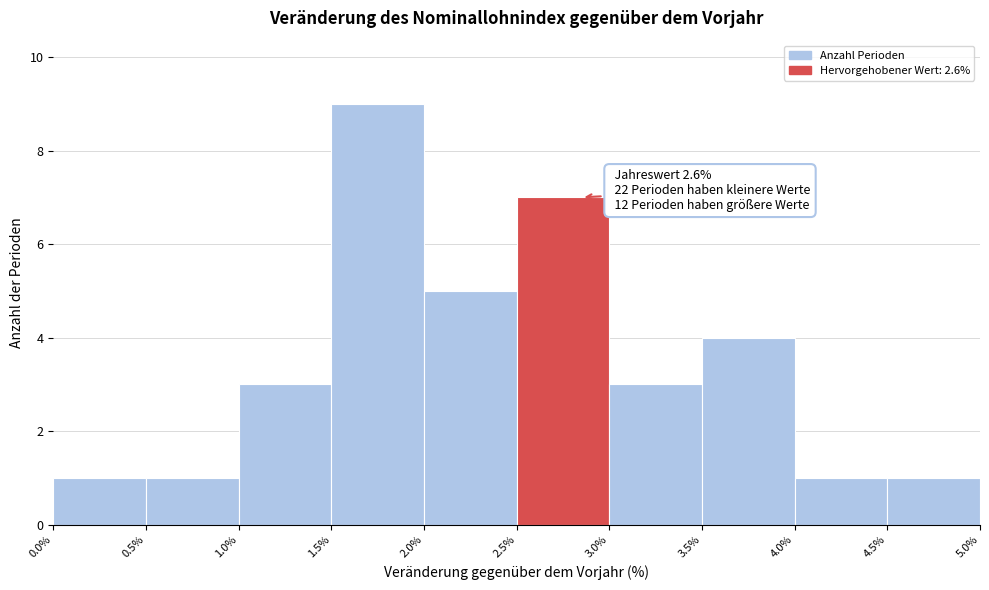

Which range on the x-axis has the tallest bar?

1.5% to 2.0%